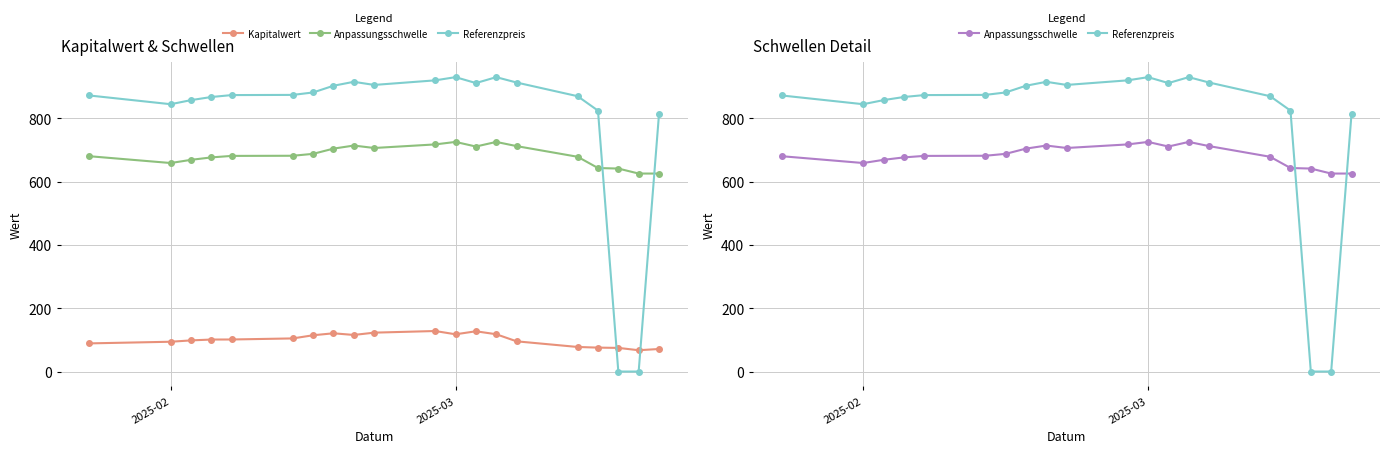

At 2025-02, list the series in order from largest to smallest.

Referenzpreis, Anpassungsschwelle, Kapitalwert